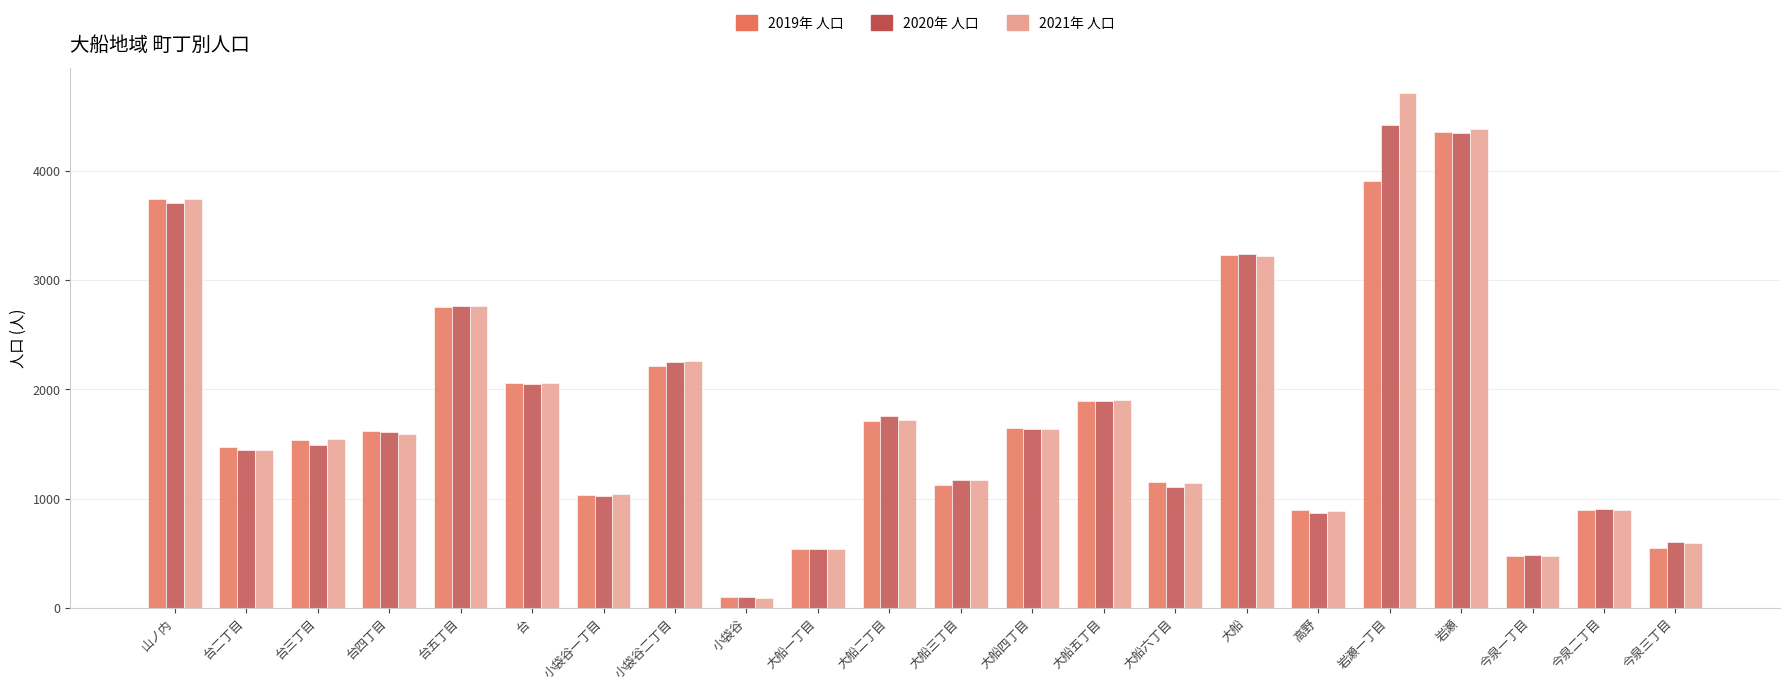

Which label corresponds to the smallest value in the chart?

小袋谷